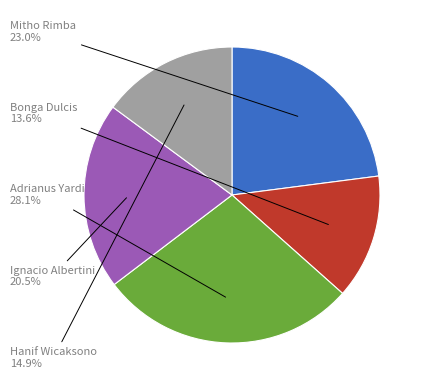

Is there a majority slice in this chart?

No